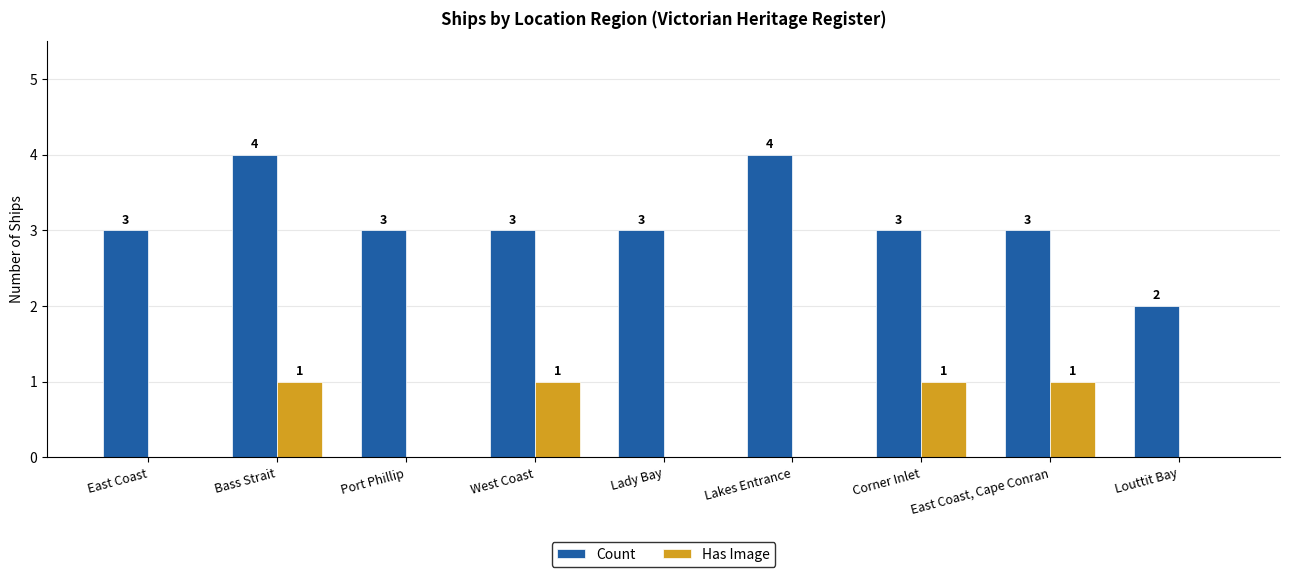

How many groups of bars are there?

9